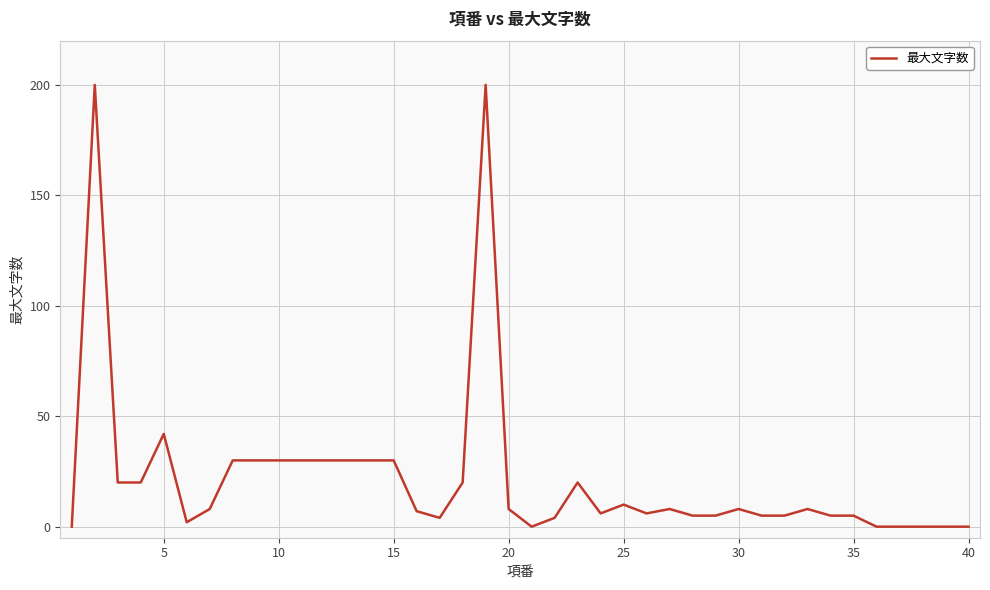

How many distinct data groups are displayed?

1